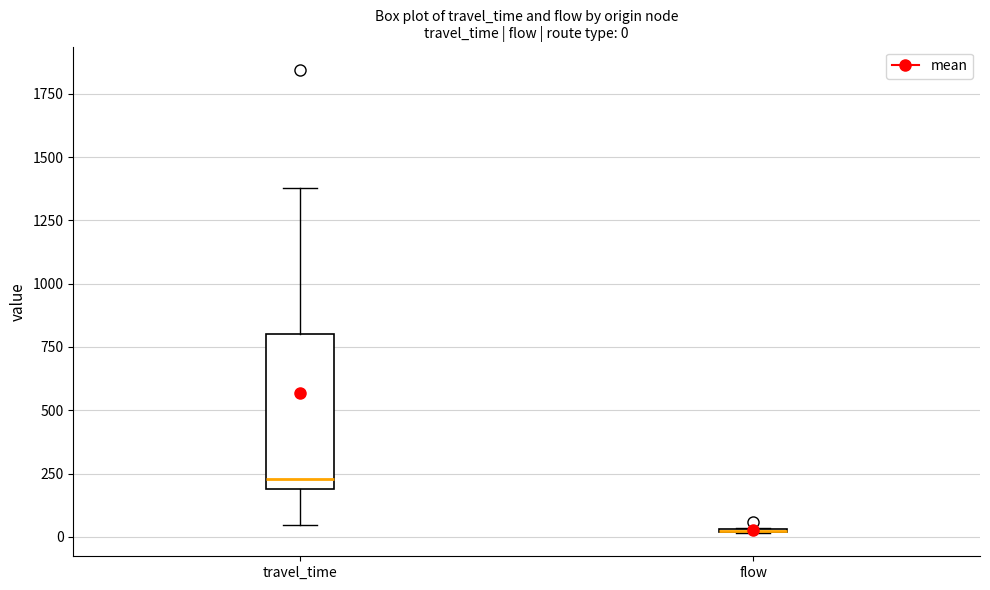

Which box is the tallest, from its lower edge to its upper edge?

travel_time